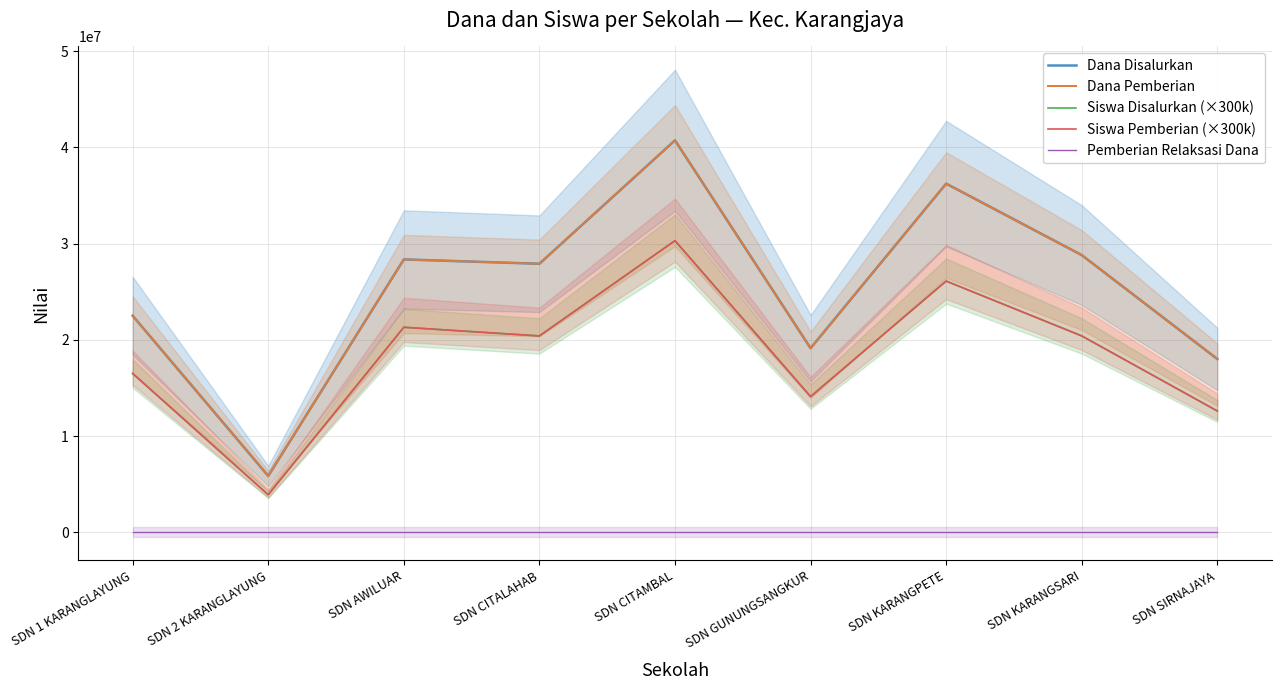

At how many categories does at least one series exceed 5057322?

9